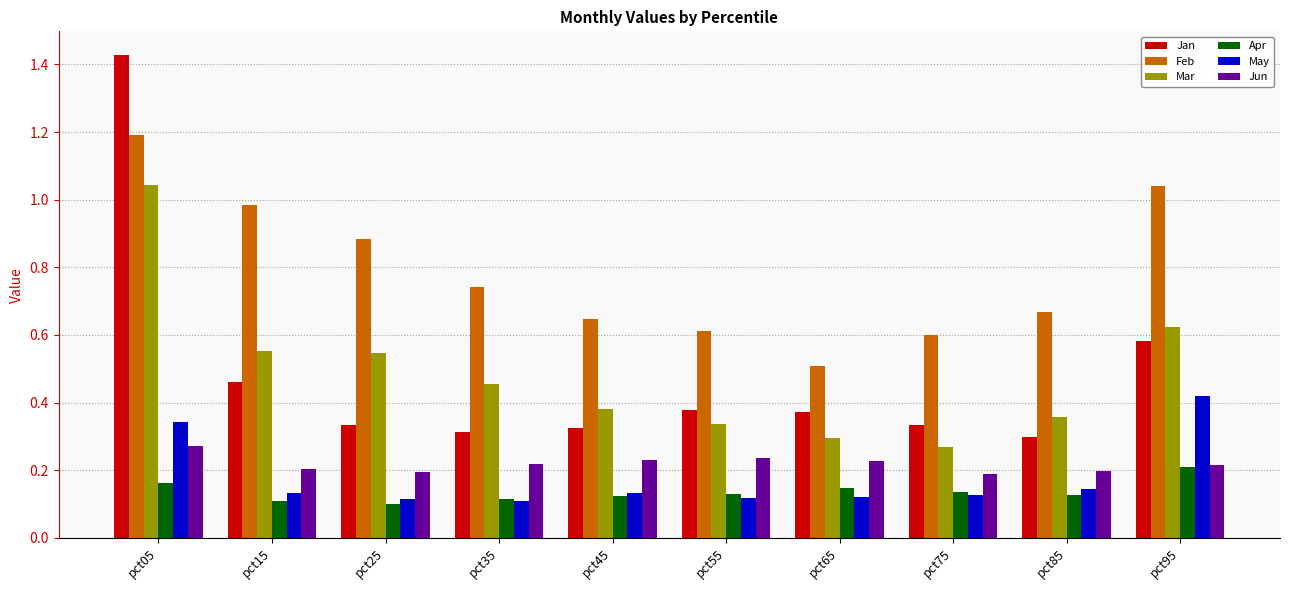

Between pct25 and pct95, which series saw the biggest shift?

May